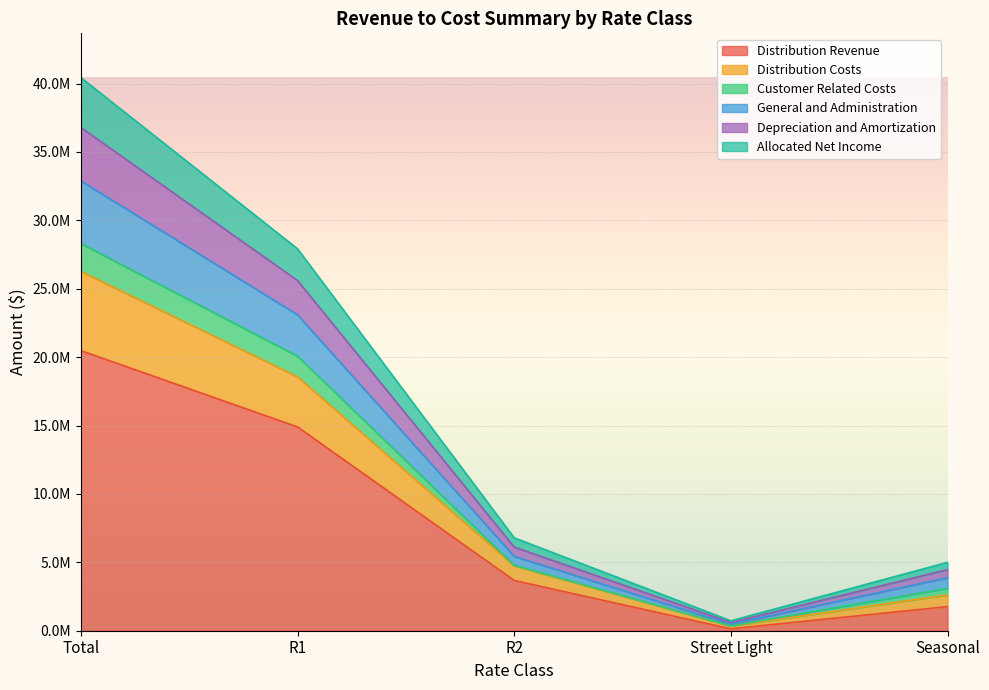

What is the label of the 5th point from the right?

Total